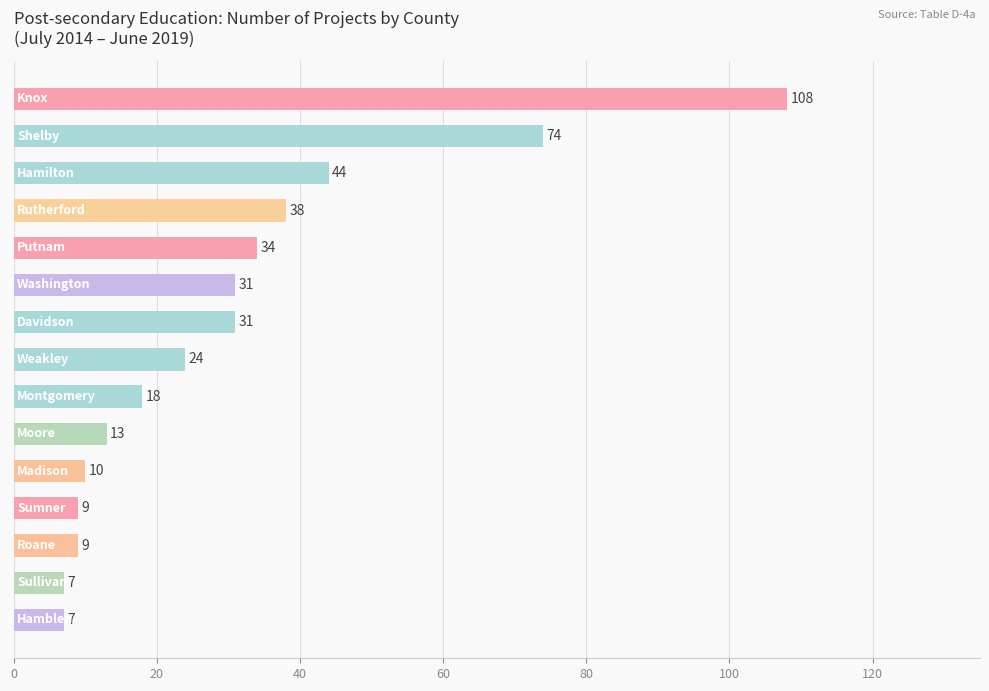

What is the difference between the maximum and minimum values?

101